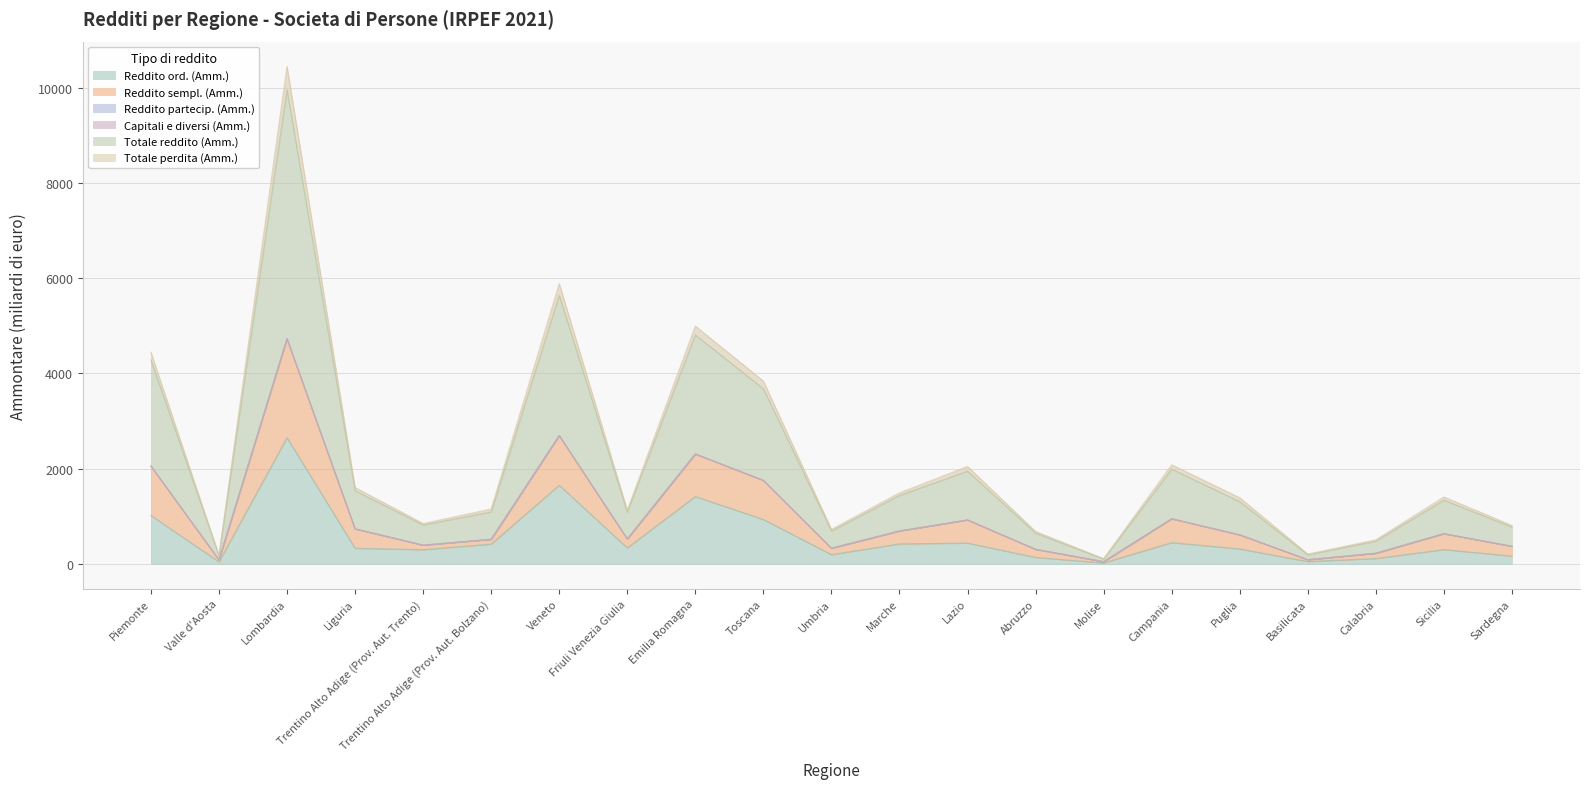

At how many categories does at least one series exceed 6246?

1